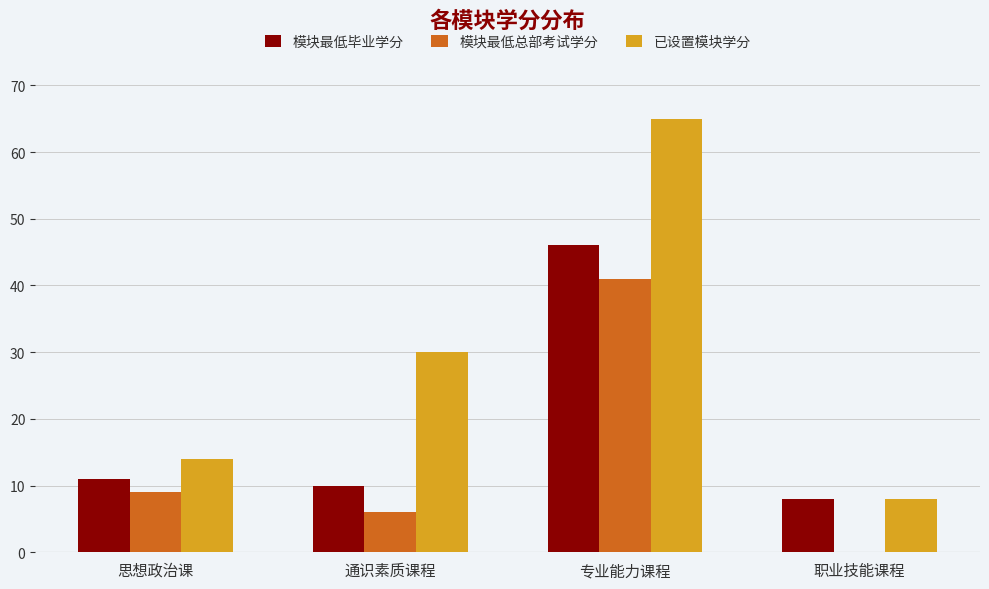

Reading left to right, what are all the values shown in this chart?

模块最低毕业学分: 思想政治课=11	通识素质课程=10	专业能力课程=46	职业技能课程=8
模块最低总部考试学分: 思想政治课=9	通识素质课程=6	专业能力课程=41	职业技能课程=0
已设置模块学分: 思想政治课=14	通识素质课程=30	专业能力课程=65	职业技能课程=8